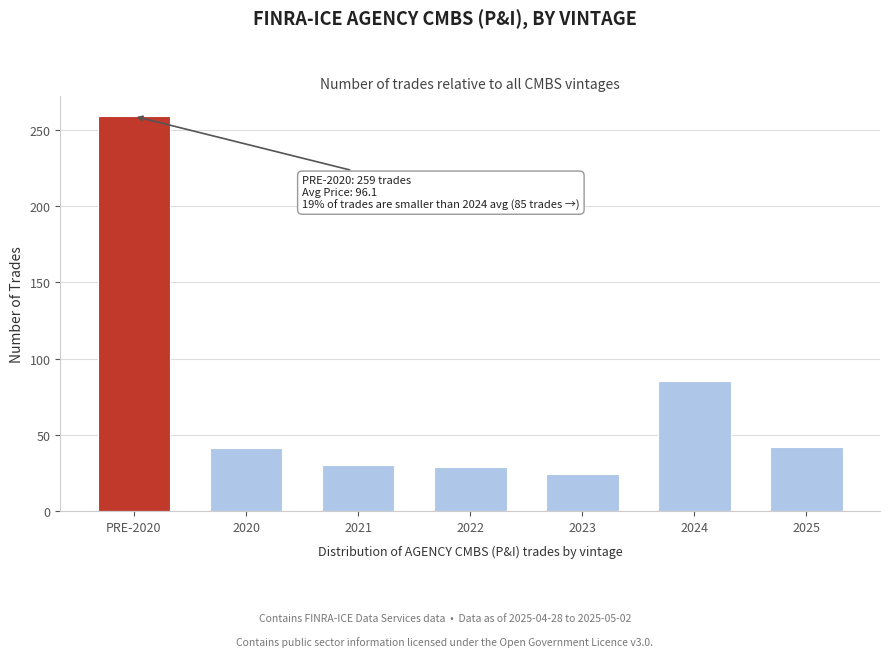

Approximately how many times larger is the value at PRE-2020 compared to 2023?

10.8